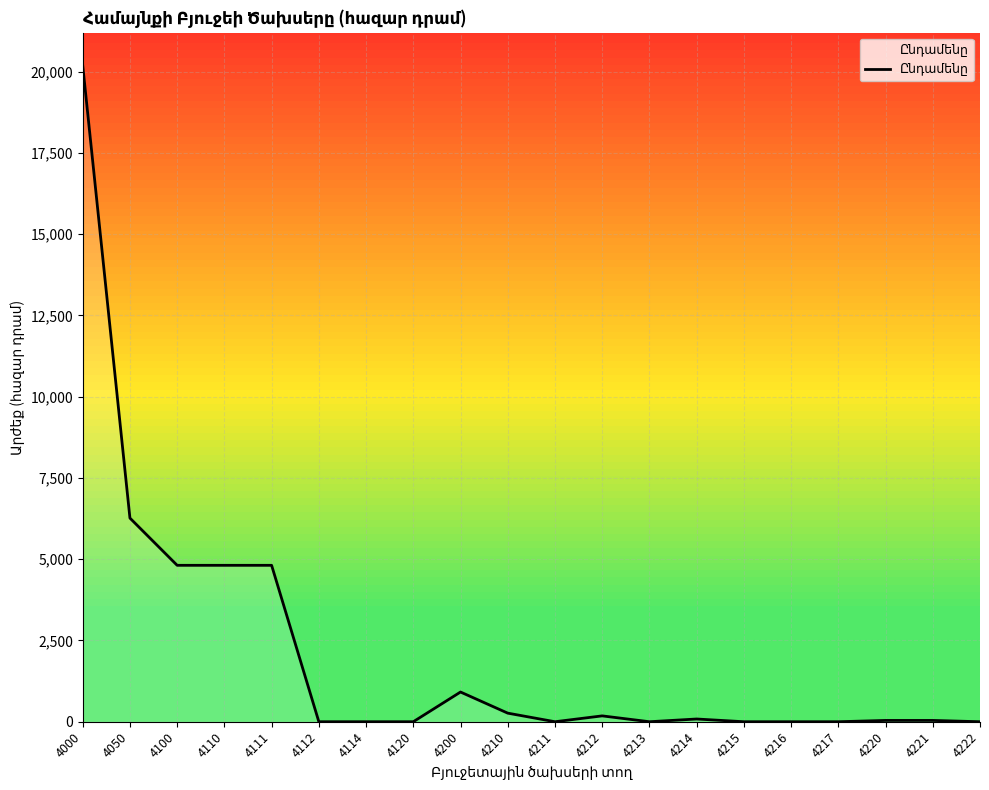

Where is the first local minimum?

4211